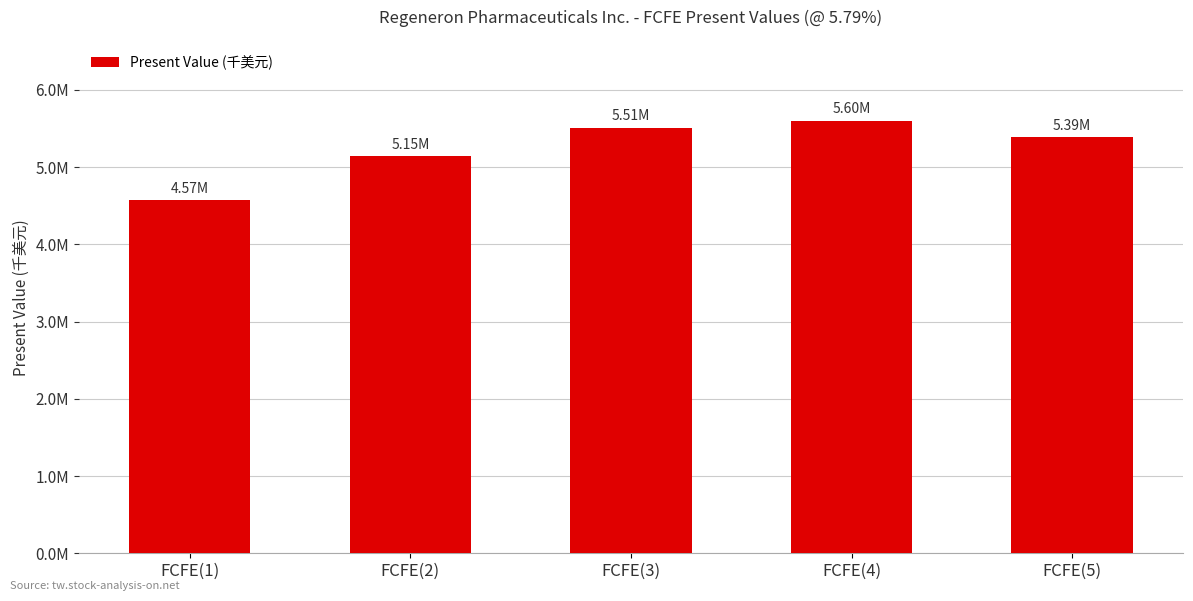

Reading left to right, extract all data points from this chart.

4572218	5145811	5511667	5603956	5393194